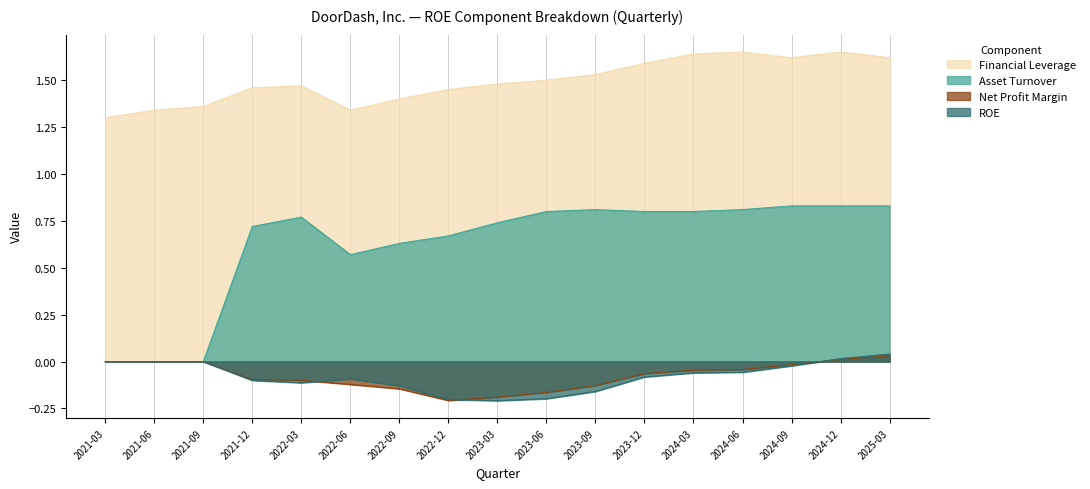

What position from the right is 2022-06?

12